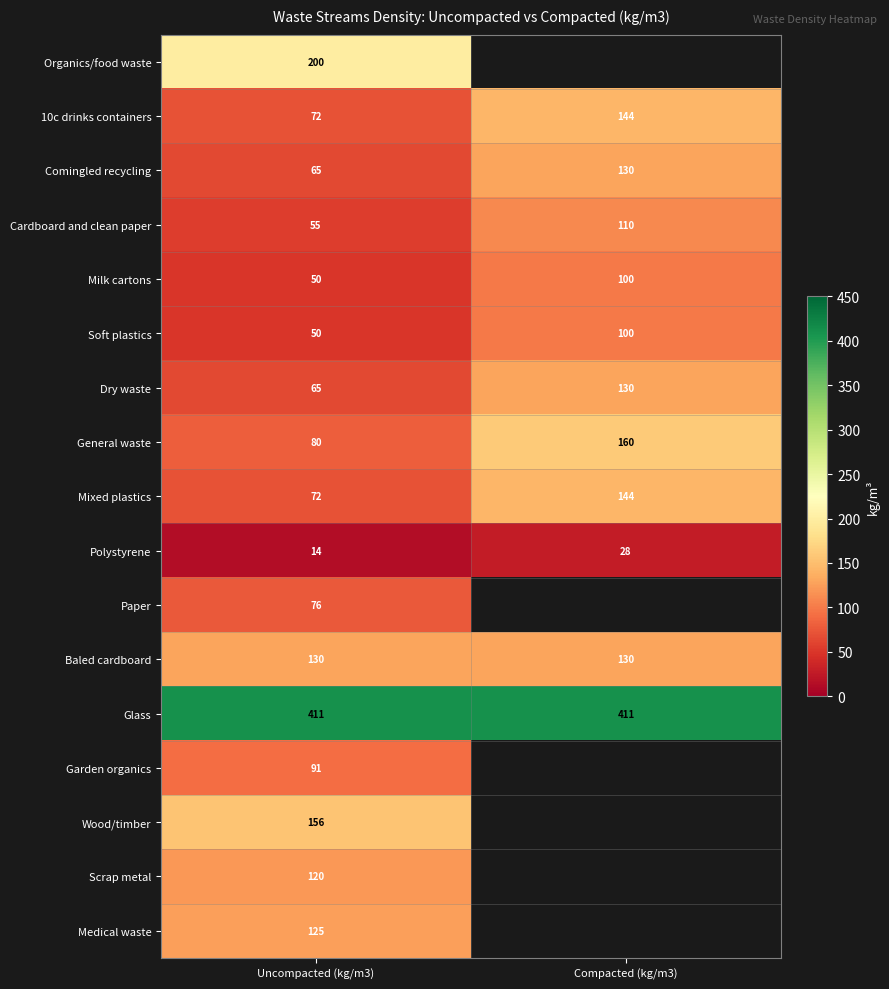

The Glass series shows 730.9 at Compacted (kg/m3). True or false?

False